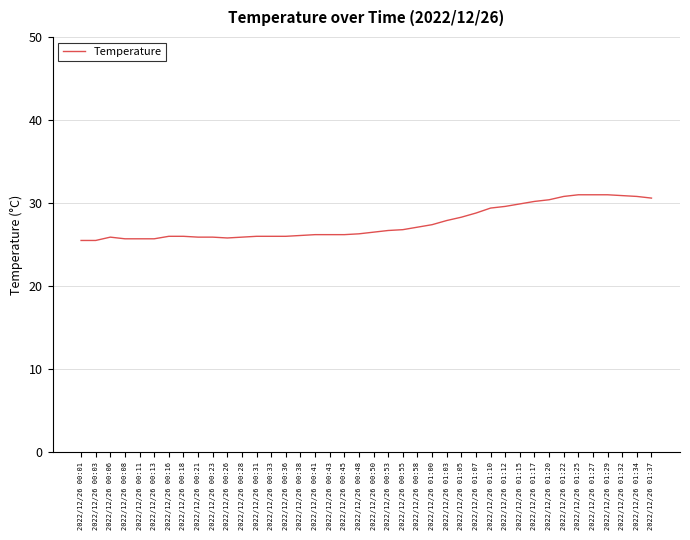

Read the value at 2022/12/26 00:13.

25.7